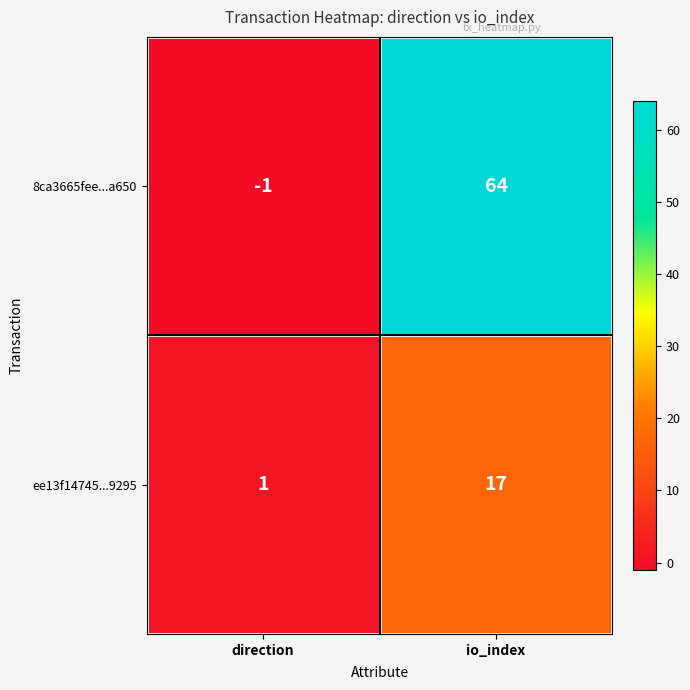

What is the maximum value shown in the chart?

64